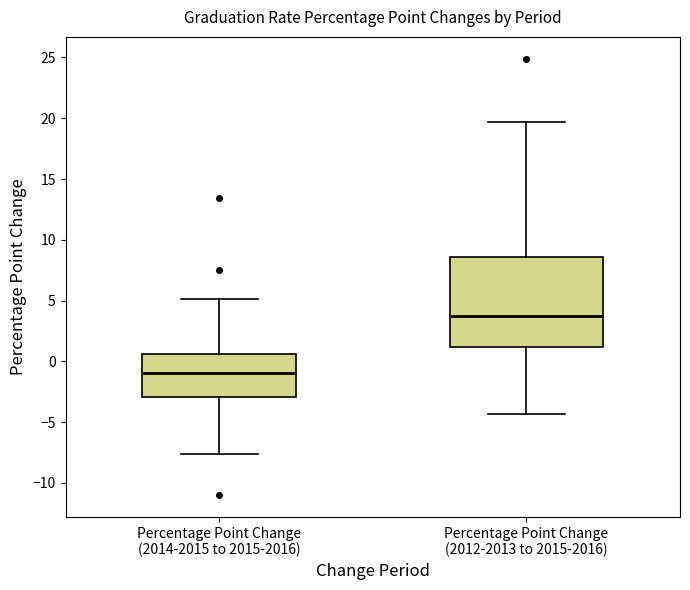

Comparing the boxes themselves (not the whiskers), which one is the tallest?

Percentage Point Change (2012-2013 to 2015-2016)